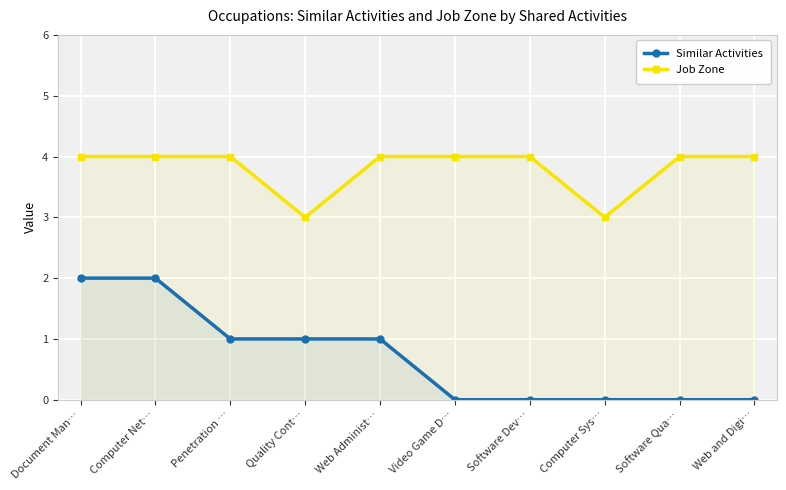

Reading left to right, transcribe all the data shown in this chart.

Similar Activities: Document Man…=2	Computer Net…=2	Penetration …=1	Quality Cont…=1	Web Administ…=1	Video Game D…=0	Software Dev…=0	Computer Sys…=0	Software Qua…=0	Web and Digi…=0
Job Zone: Document Man…=4	Computer Net…=4	Penetration …=4	Quality Cont…=3	Web Administ…=4	Video Game D…=4	Software Dev…=4	Computer Sys…=3	Software Qua…=4	Web and Digi…=4